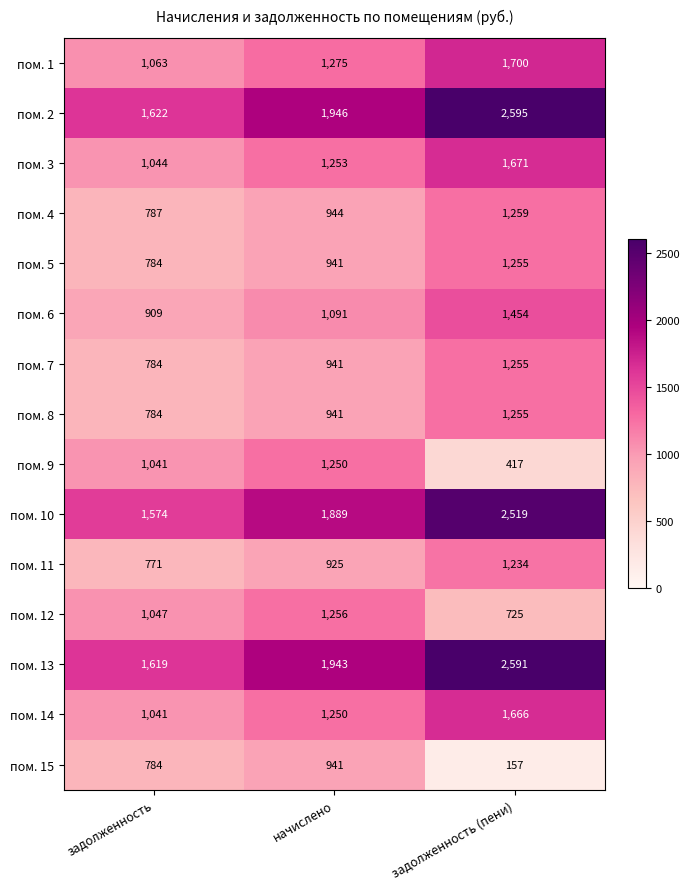

The пом. 10 series shows 1889 at начислено. True or false?

True